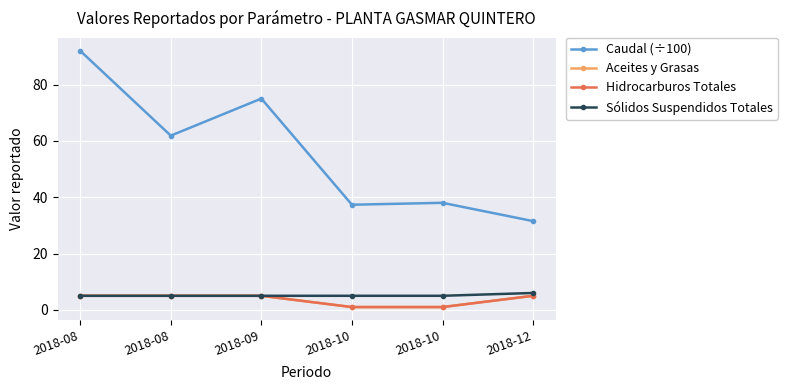

List the series in order of their peak value, lowest first.

Aceites y Grasas, Hidrocarburos Totales, Sólidos Suspendidos Totales, Caudal (÷100)